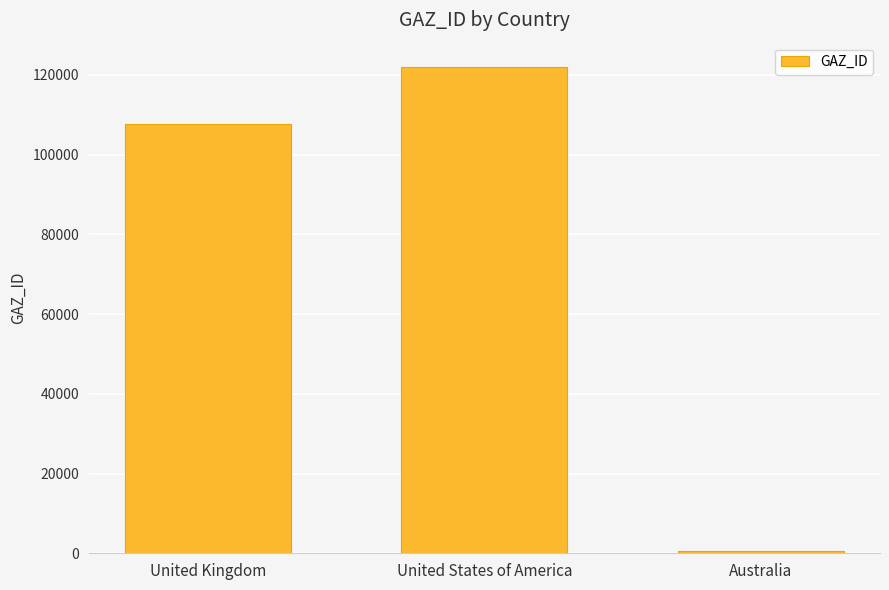

Rank the categories by value from lowest to highest.

Australia, United Kingdom, United States of America